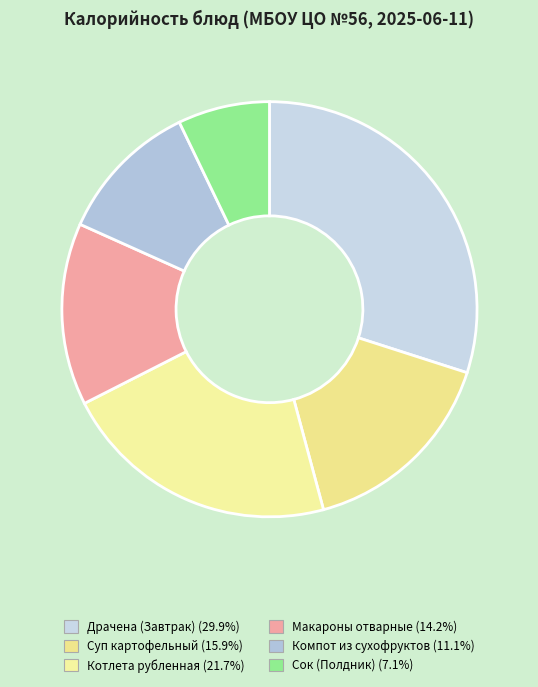

Rank the categories by value from lowest to highest.

Сок (Полдник), Компот из сухофруктов, Макароны отварные, Суп картофельный, Котлета рубленная, Драчена (Завтрак)